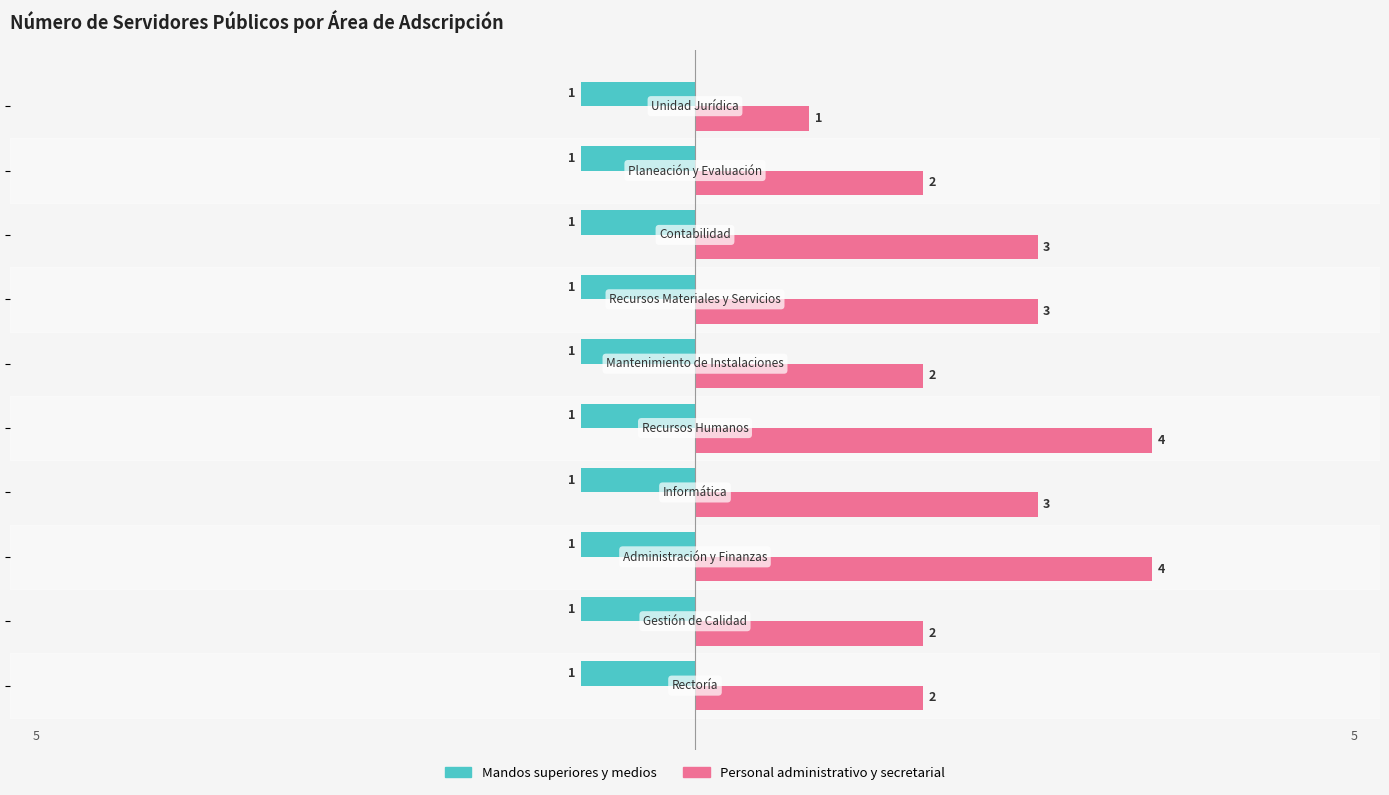

Rank the series by their average value, from highest to lowest.

Personal administrativo y secretarial, Mandos superiores y medios